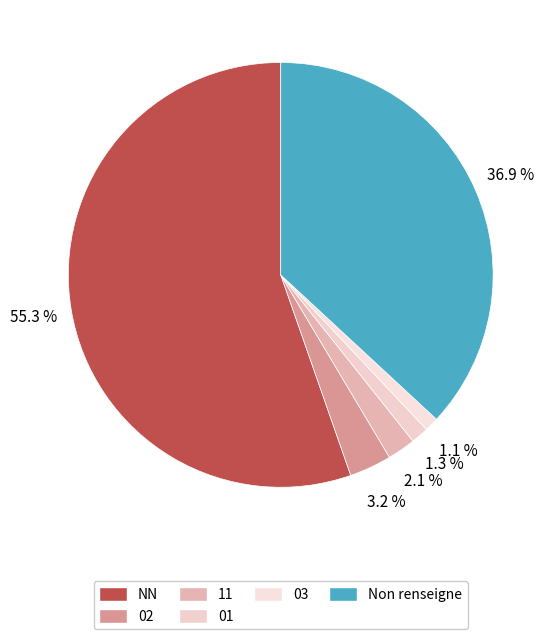

How many segments does this pie chart have?

6